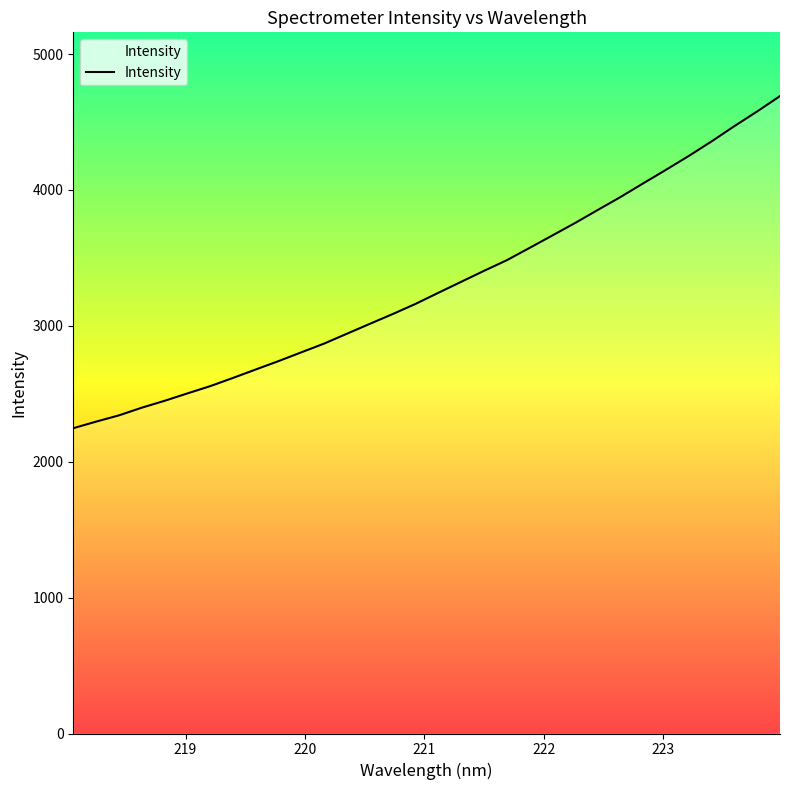

What is the smallest value displayed?

2246.7